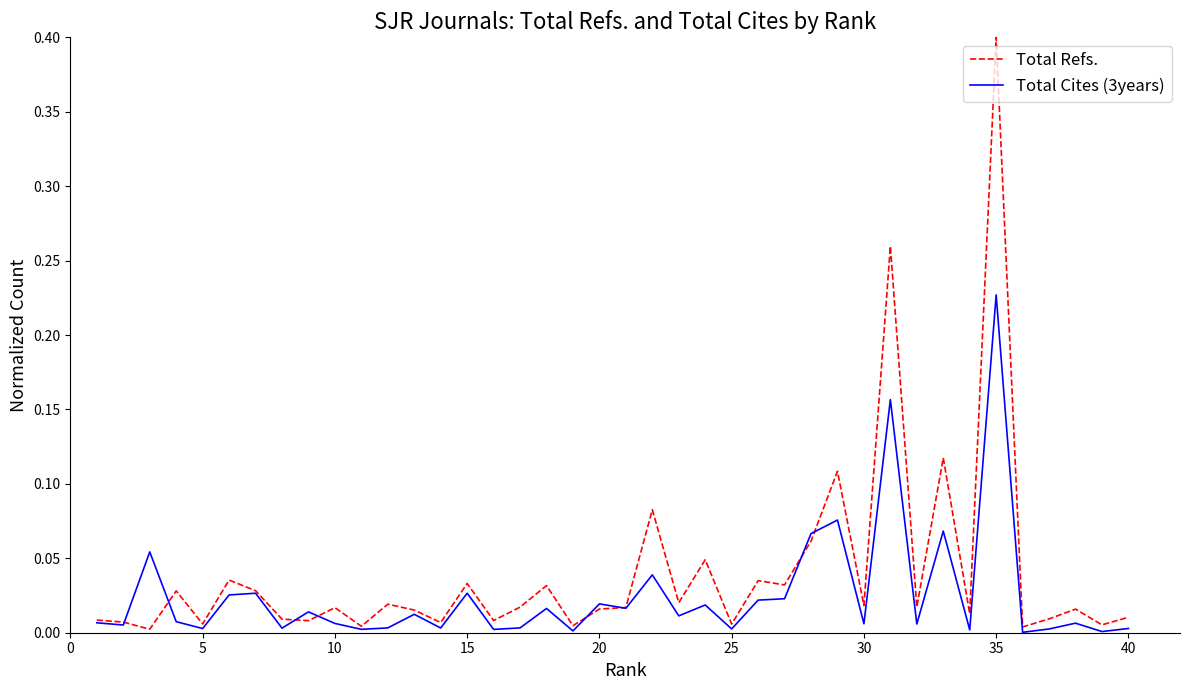

What is the maximum value for Total Refs.?

0.4